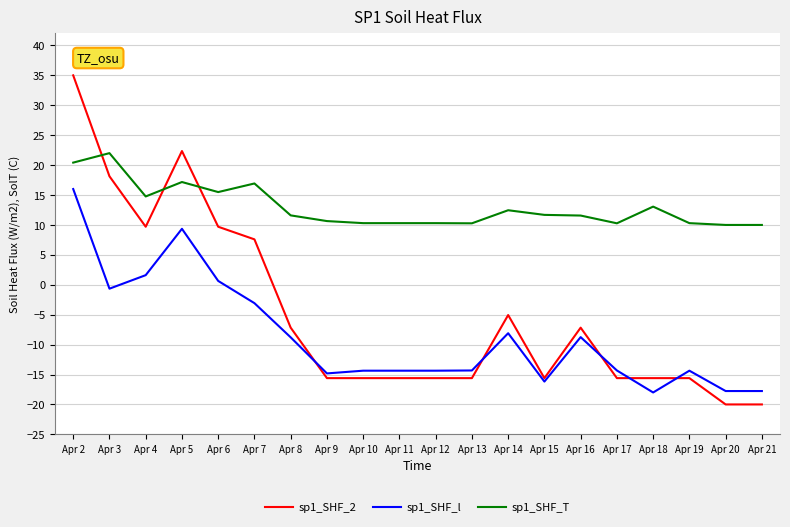

At which label does sp1_SHF_2 first exceed -15?

Apr 2